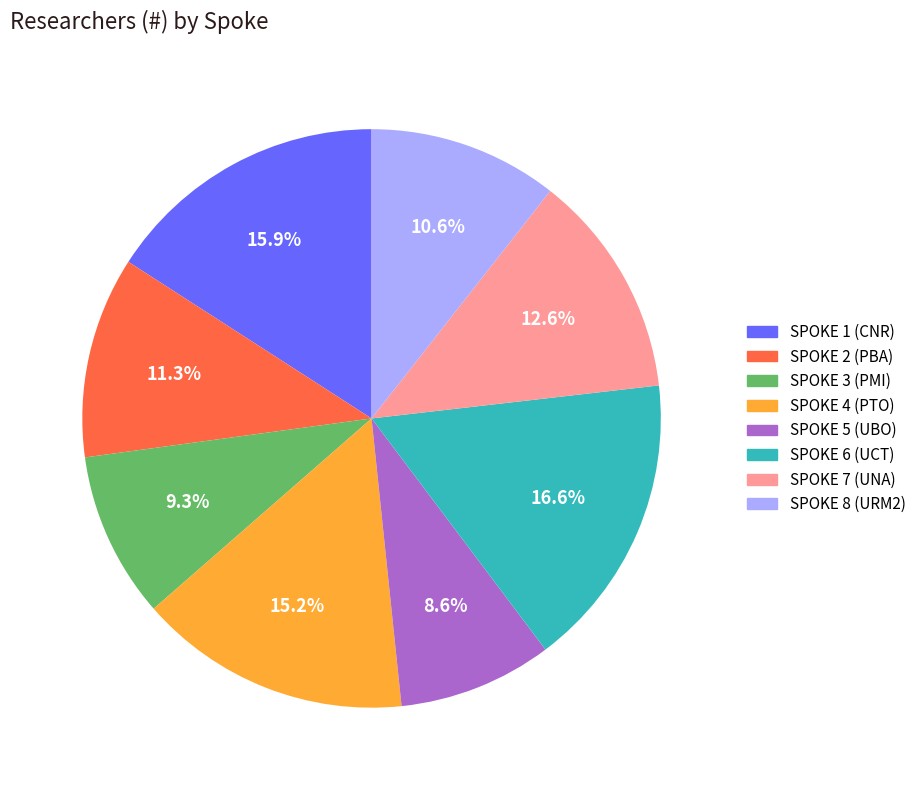

Between SPOKE 3 (PMI) and SPOKE 7 (UNA), which is larger?

SPOKE 7 (UNA)